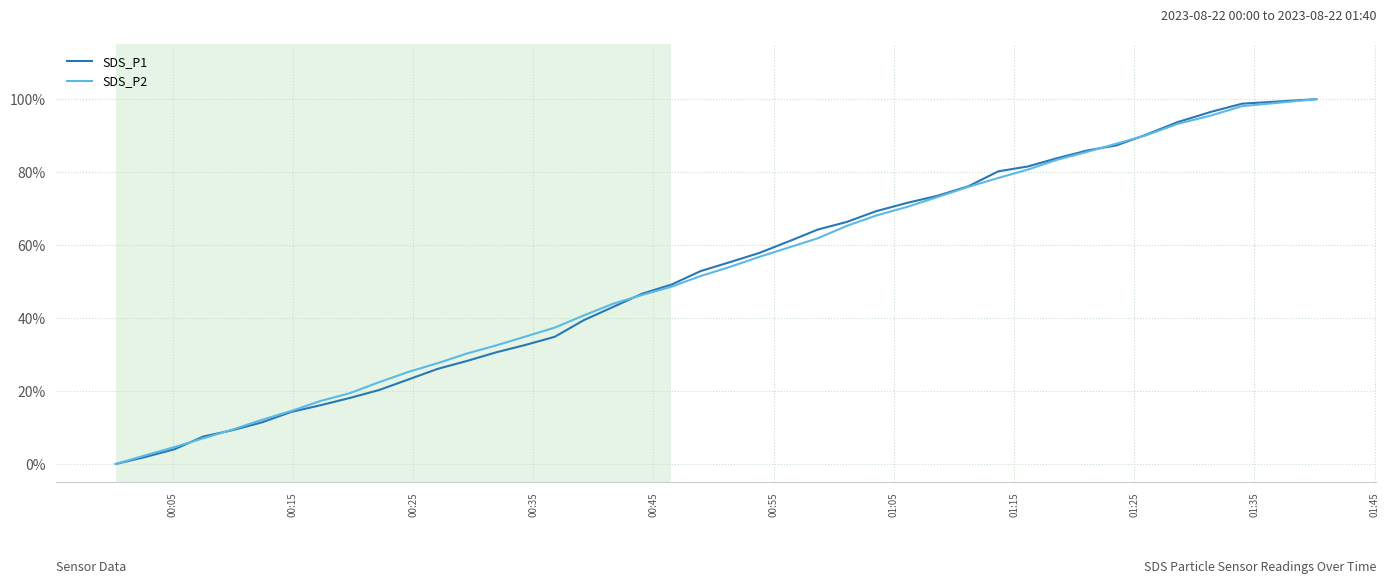

Is this an area chart (filled region under the line)?

No